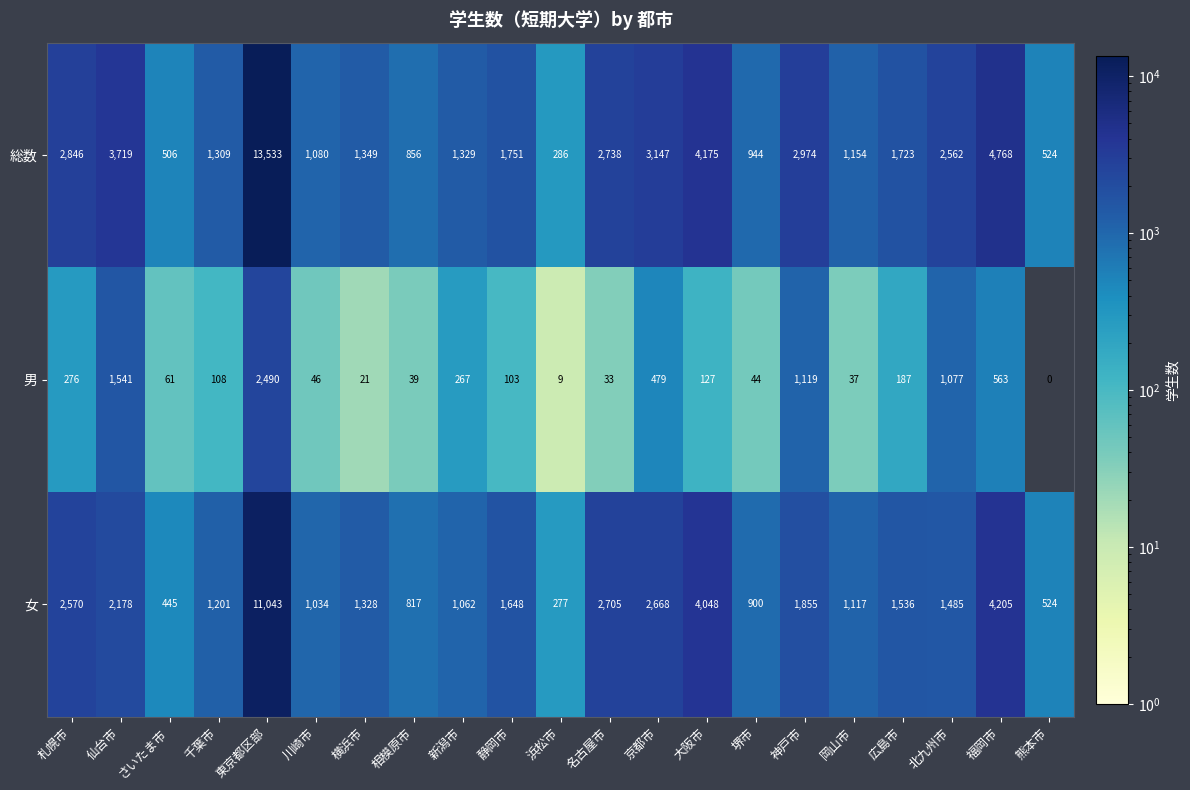

Rank the series by their average value, from highest to lowest.

総数, 女, 男